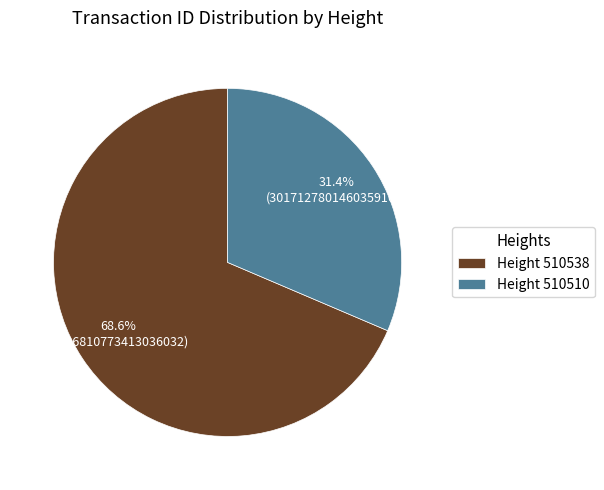

How many segments does this pie chart have?

2